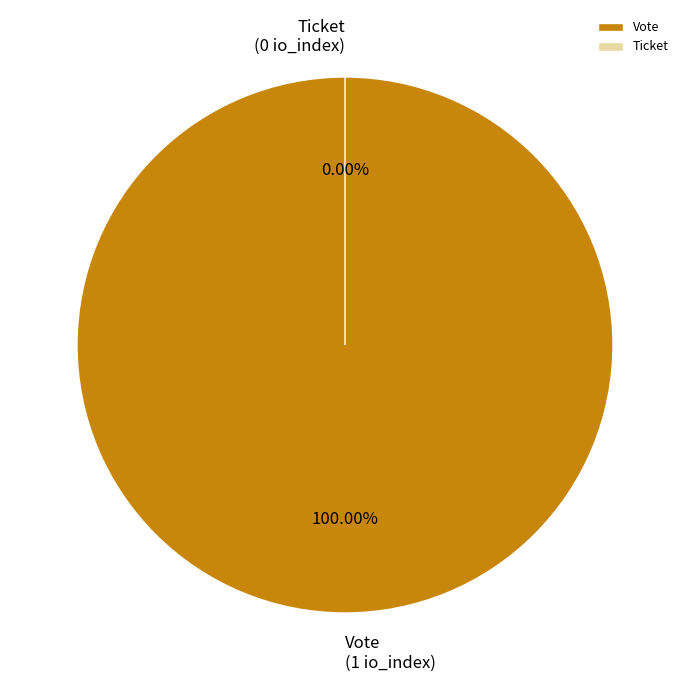

What is the change in value from Vote to Ticket?

-1